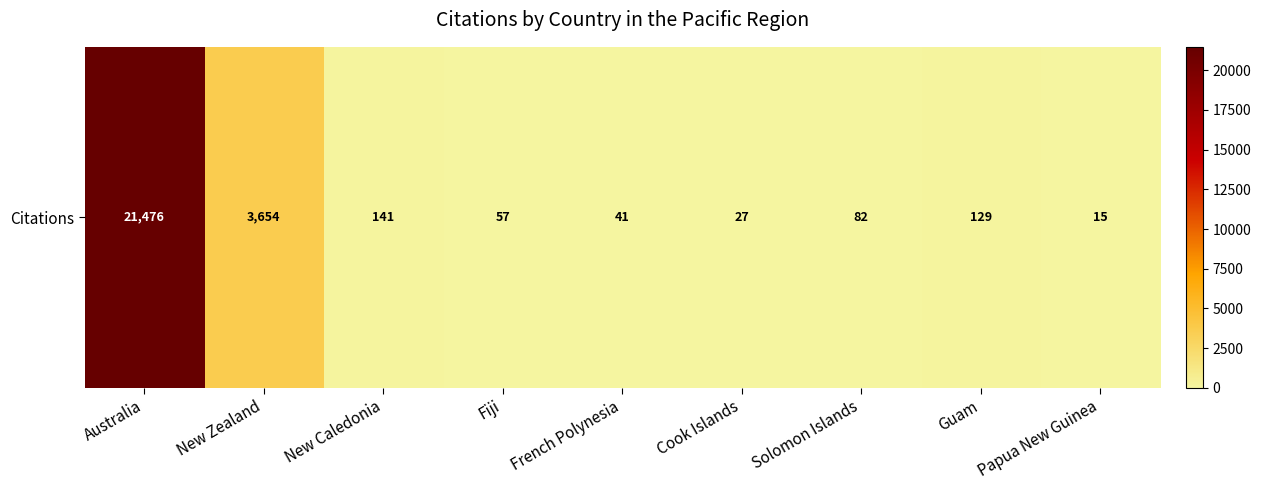

Reading left to right, extract all data points from this chart.

21476	3654	141	57	41	27	82	129	15